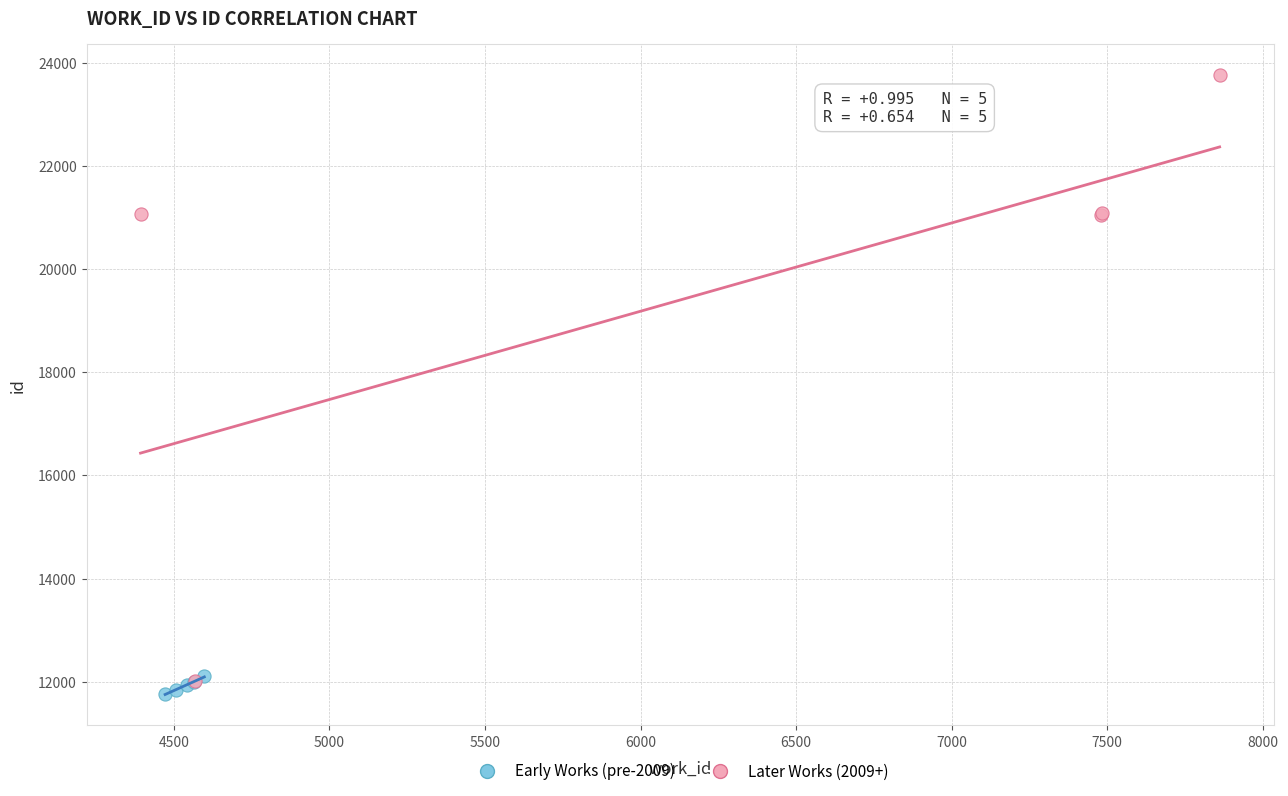

Which series reaches the minimum Y coordinate?

Early Works (pre-2009)